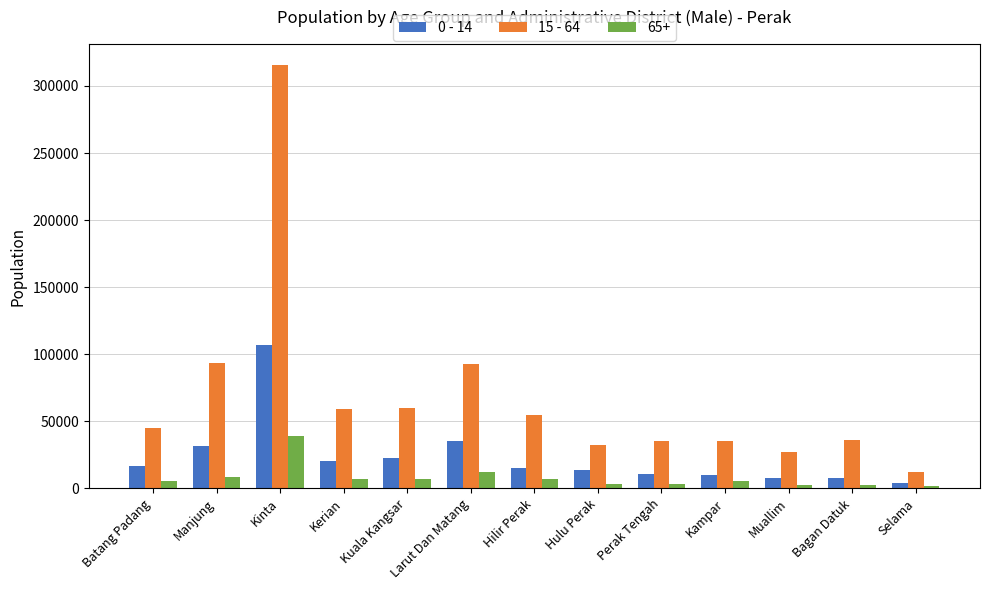

Which category has the highest value across all series?

Kinta